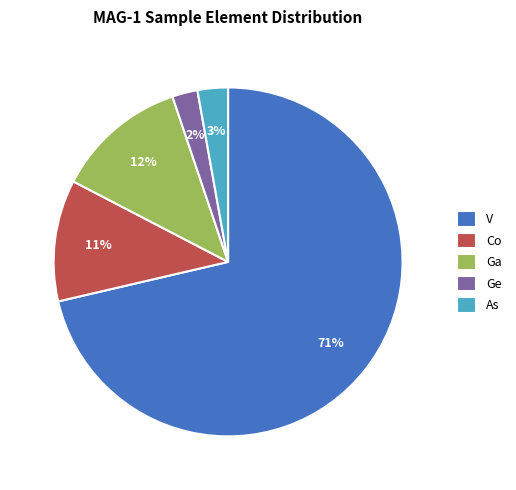

How many slices are in this pie chart?

5